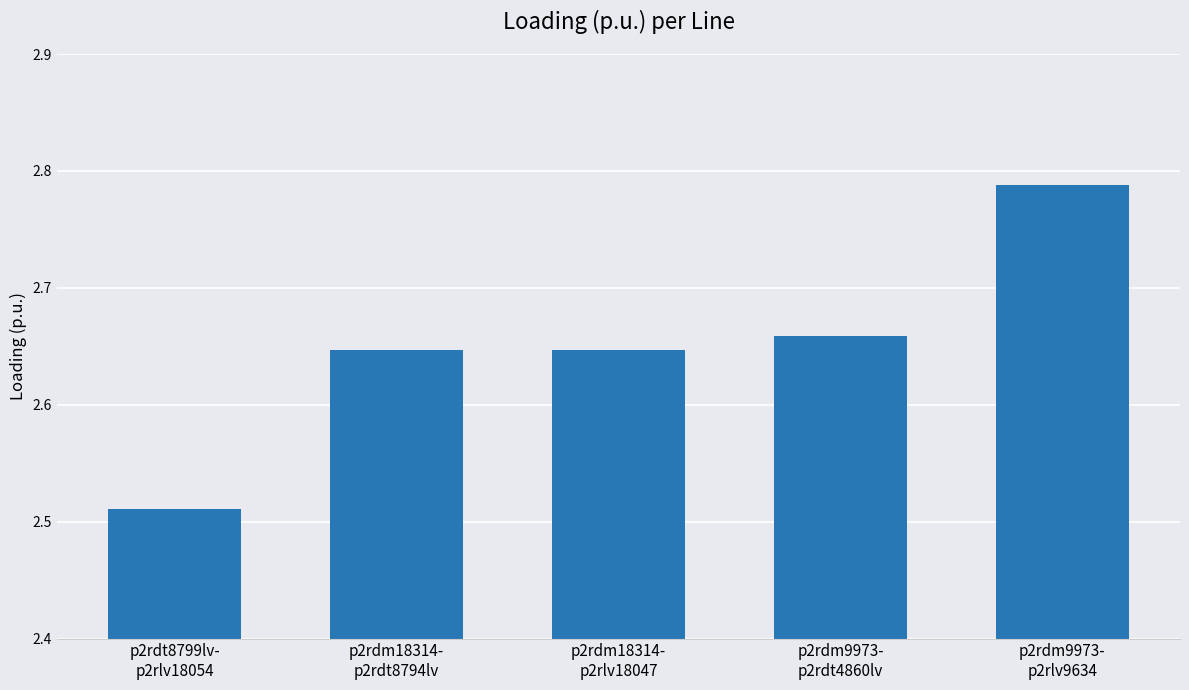

What is the sum of all values?

13.3